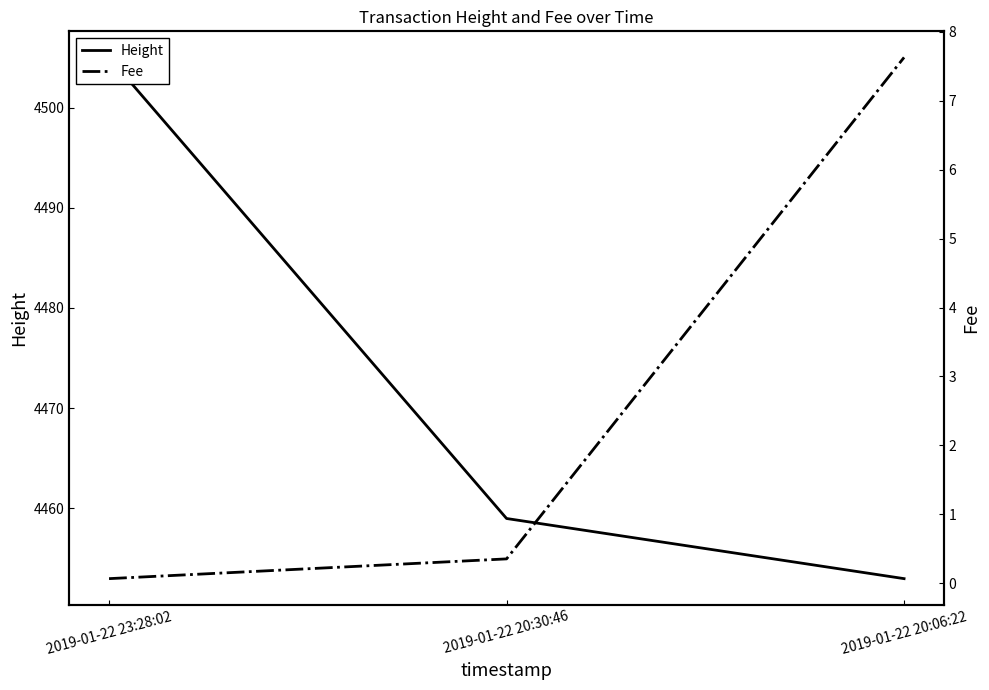

Which series has the largest total across all categories?

Height